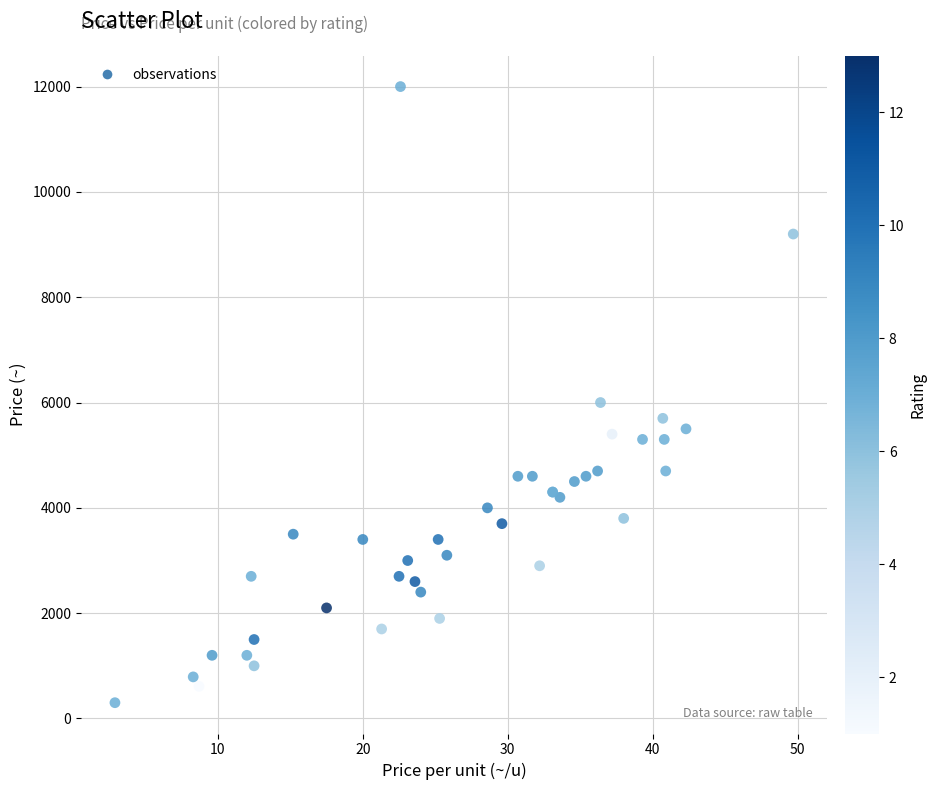

What Y value in the scatter plot is closest to 6150?

6000